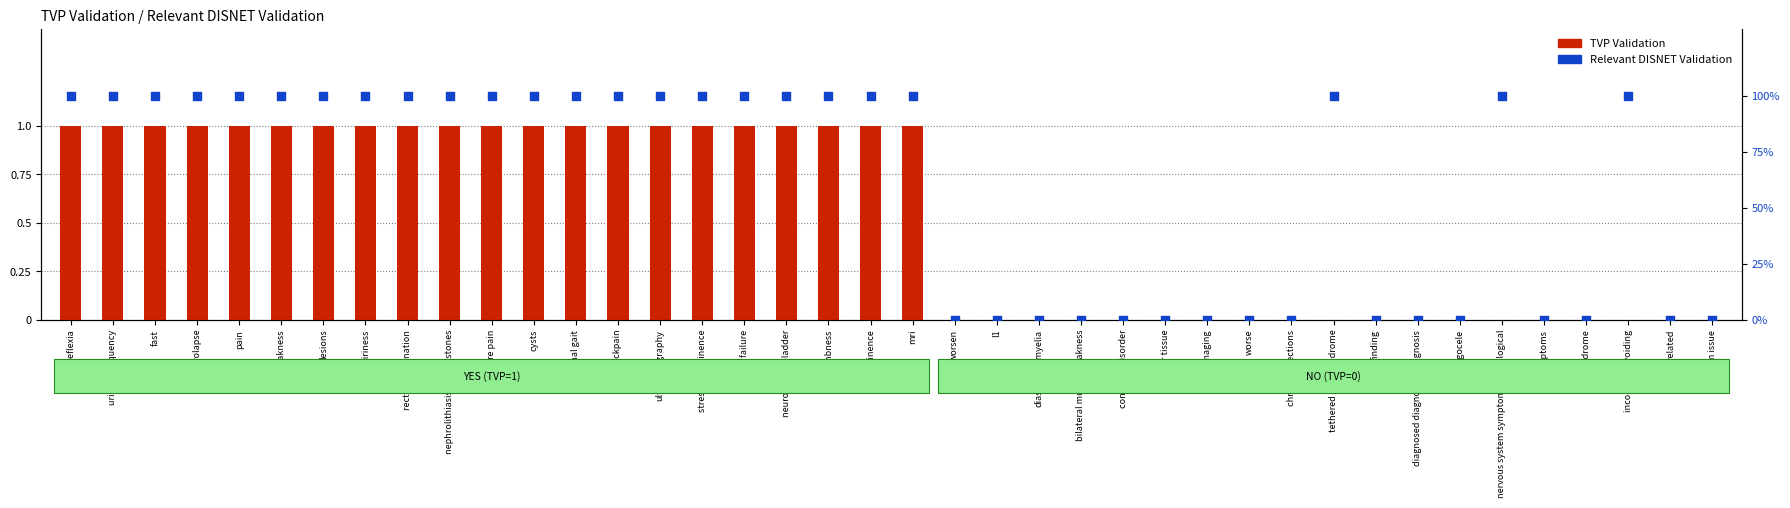

Which series has the largest total across all categories?

Relevant DISNET Validation